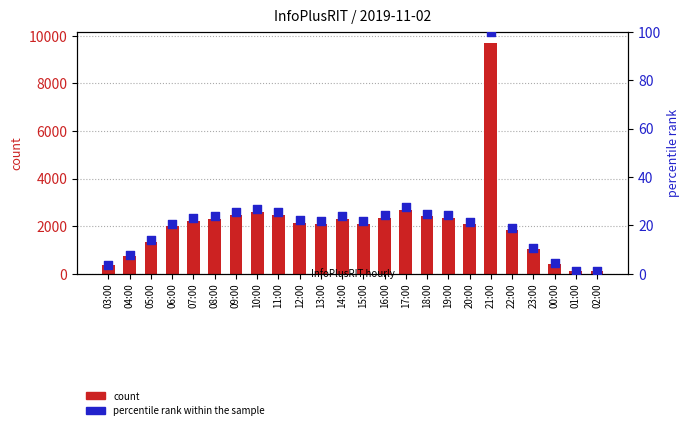

Is the value of percentile rank within the sample at 02:00 greater than the value of col_3 count at 11:00?

No